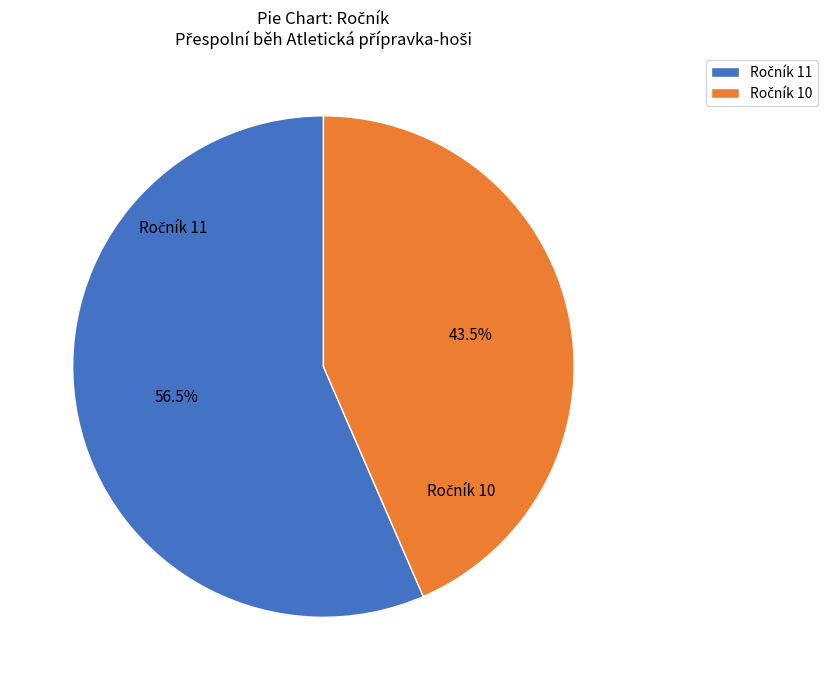

Is there a majority slice in this chart?

Yes